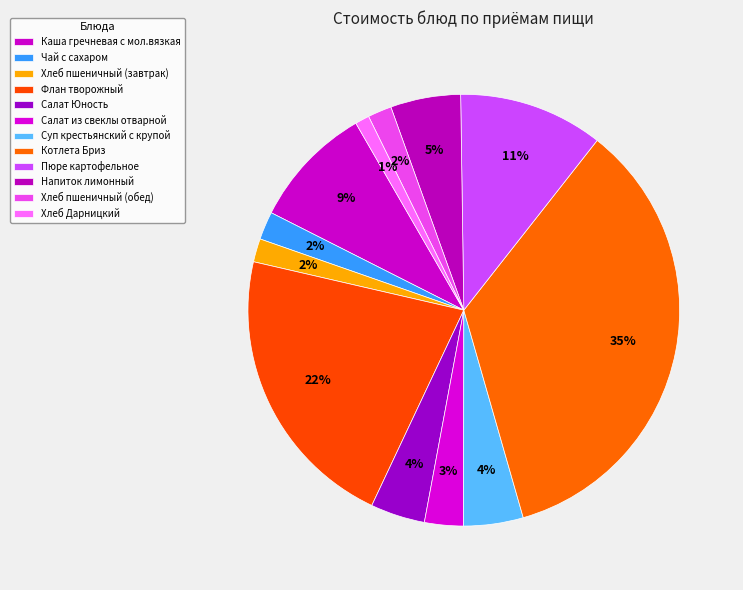

Count the number of slices in the pie.

12